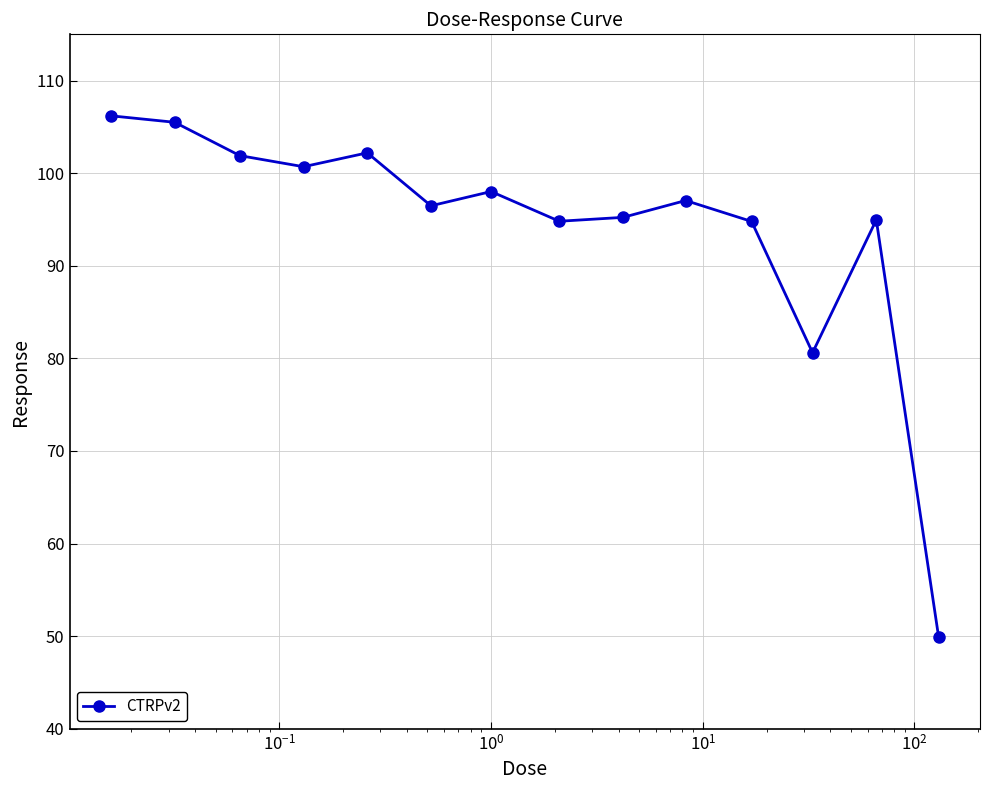

What is the difference between the second highest and second lowest values?

24.9